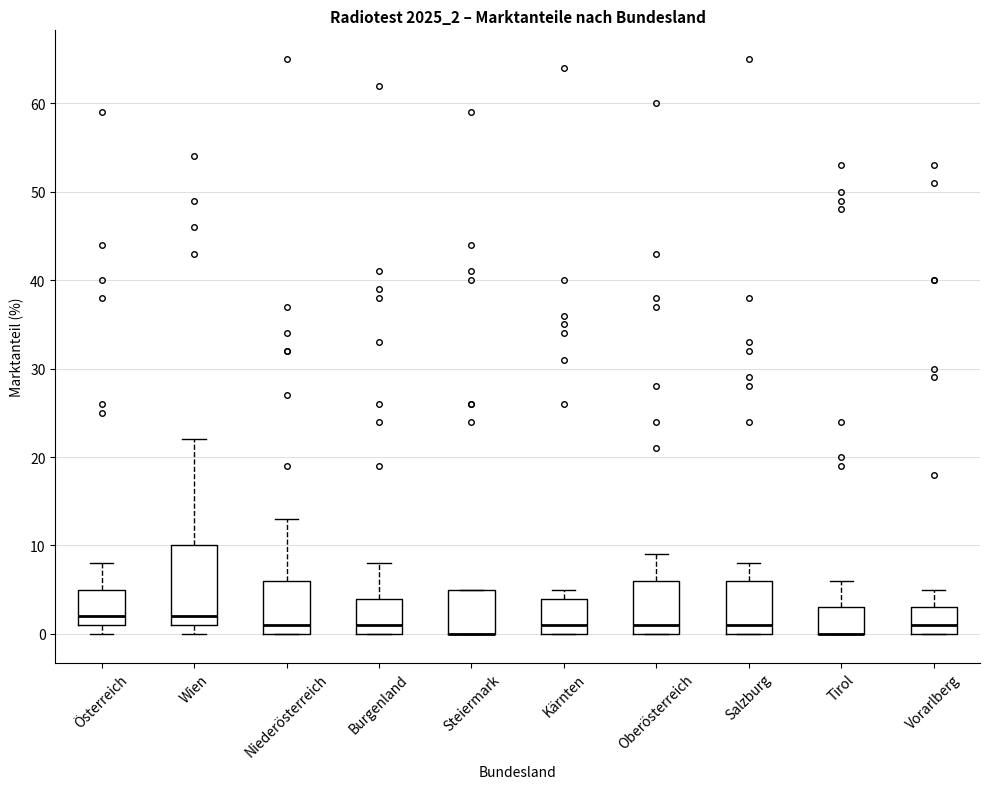

Reading left to right, read every box against the y-axis: the position of its median line, the range the box covers, and the ends of its whiskers. The values are not printed on the chart, so give them approximately, as read against the axis.

Österreich: median 2, box 1 to 5, whiskers 0 to 8
Wien: median 2, box 1 to 10, whiskers 0 to 22
Niederösterreich: median 1, box 0 to 6, whiskers 0 to 13
Burgenland: median 1, box 0 to 4, whiskers 0 to 8
Steiermark: median 0 (drawn on the box's lower edge), box 0 to 5, whiskers 0 to 5
Kärnten: median 1, box 0 to 4, whiskers 0 to 5
Oberösterreich: median 1, box 0 to 6, whiskers 0 to 9
Salzburg: median 1, box 0 to 6, whiskers 0 to 8
Tirol: median 0 (drawn on the box's lower edge), box 0 to 3, whiskers 0 to 6
Vorarlberg: median 1, box 0 to 3, whiskers 0 to 5